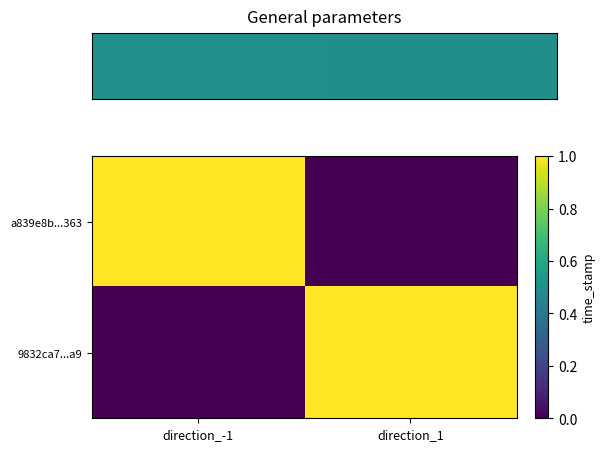

What is the total value across all series at direction_1?

1.0